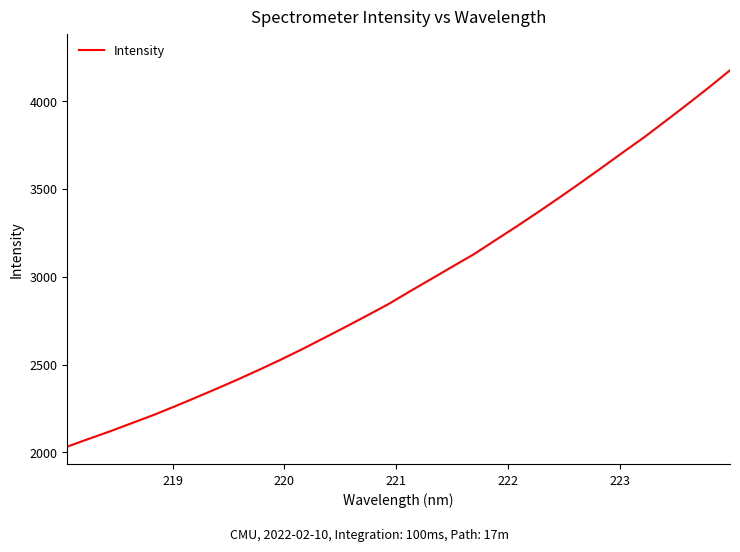

What is the maximum value shown in the chart?

4175.7